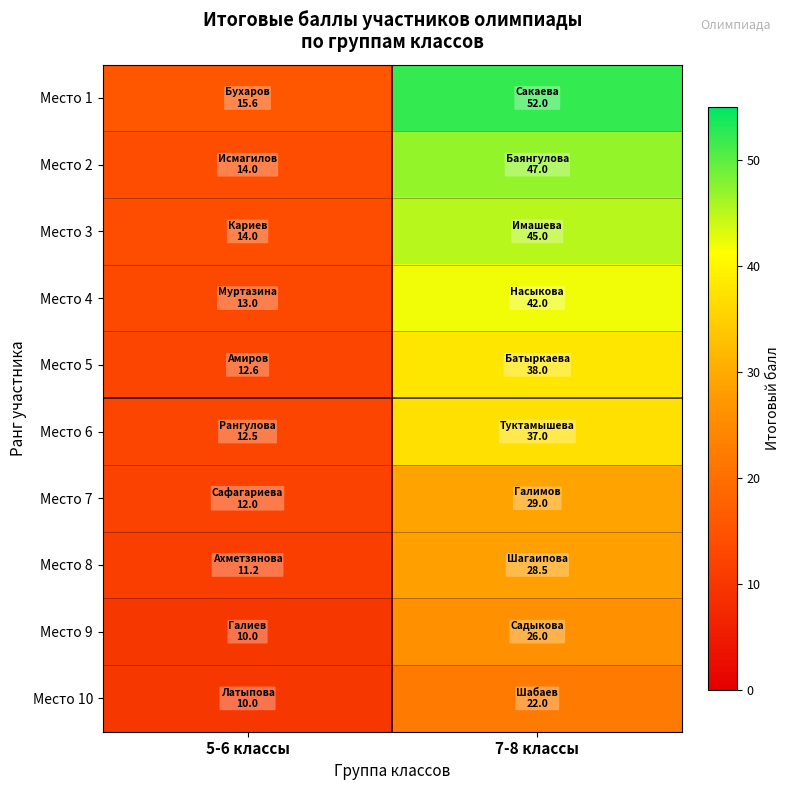

Reading right to left, what are all the values shown in this chart?

Место 1: 7-8 классы=52.0	5-6 классы=15.6
Место 2: 7-8 классы=47.0	5-6 классы=14.0
Место 3: 7-8 классы=45.0	5-6 классы=14.0
Место 4: 7-8 классы=42.0	5-6 классы=13.0
Место 5: 7-8 классы=38.0	5-6 классы=12.6
Место 6: 7-8 классы=37.0	5-6 классы=12.5
Место 7: 7-8 классы=29.0	5-6 классы=12.0
Место 8: 7-8 классы=28.5	5-6 классы=11.2
Место 9: 7-8 классы=26.0	5-6 классы=10.0
Место 10: 7-8 классы=22.0	5-6 классы=10.0